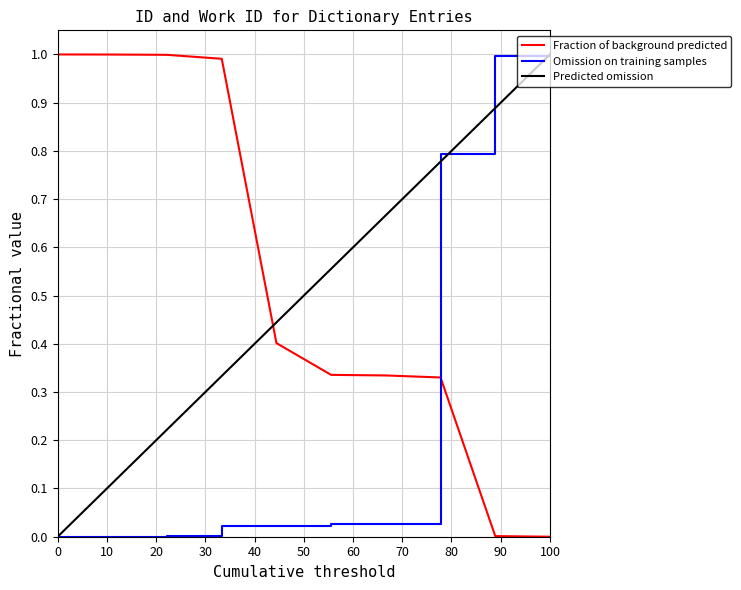

Which series has the largest total across all categories?

Fraction of background predicted